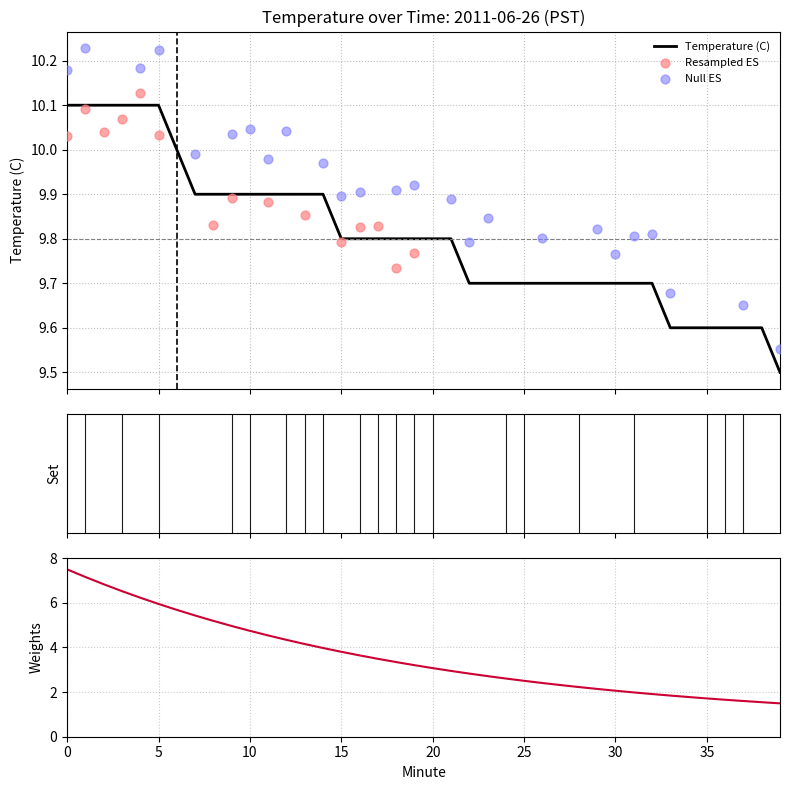

Which has a higher value, 15 or 13?

13